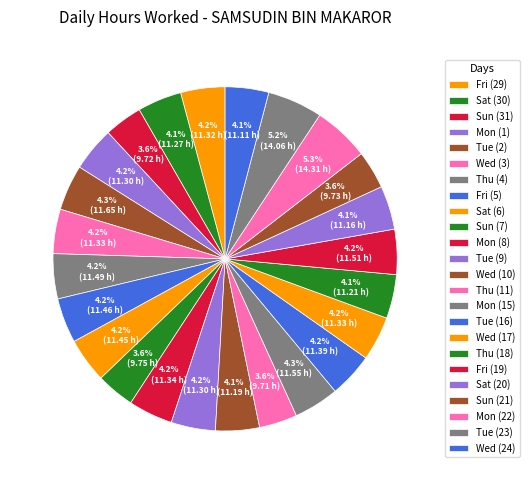

To the nearest percent, what is the average slice percentage?

4%